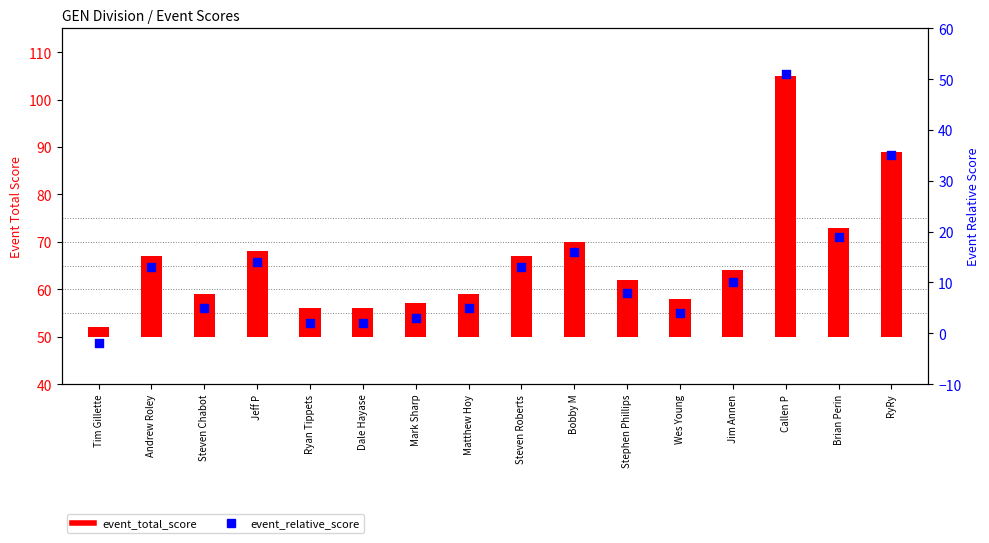

At which category is the sum across all series the highest?

Callen P